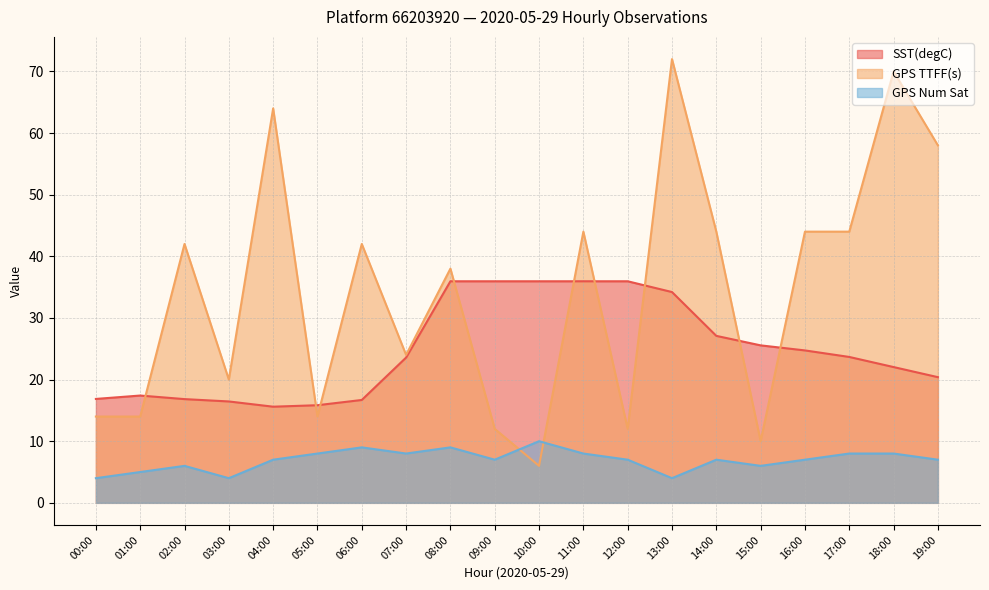

Count the number of categories in the chart.

20